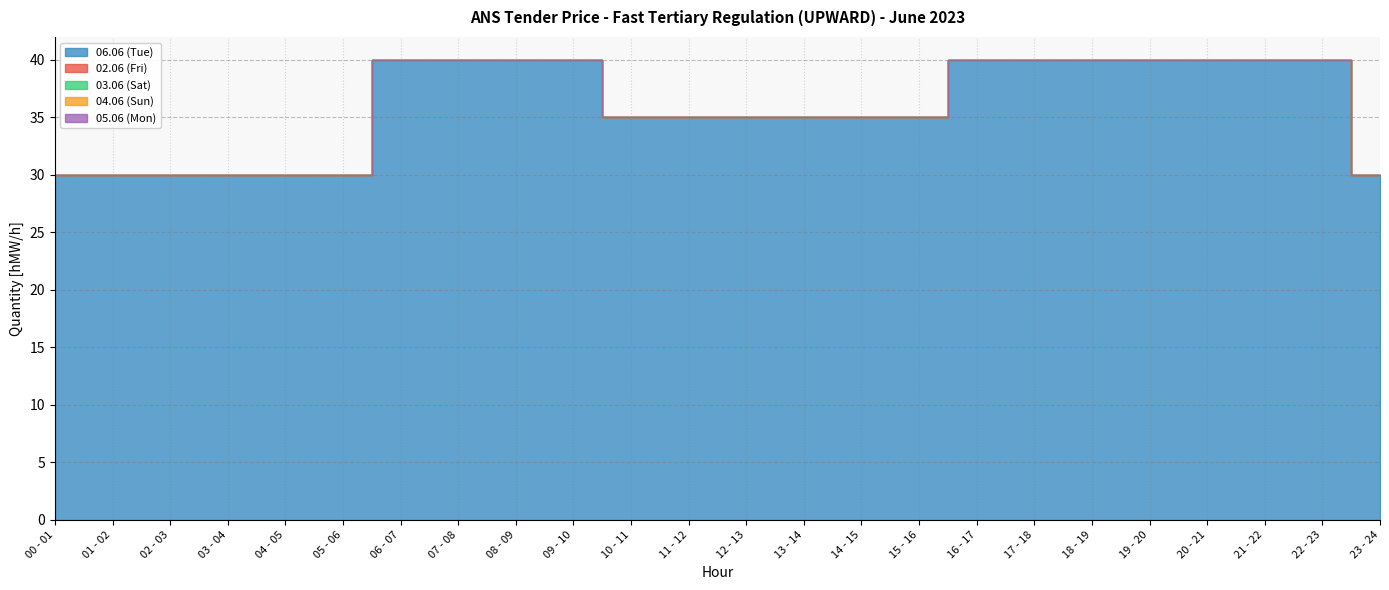

At which category is the sum across all series the highest?

06 - 07